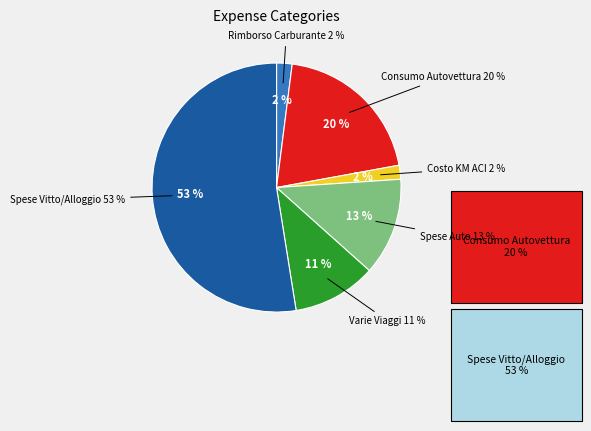

The Spese Auto slice represents 6% of the pie. True or false?

False